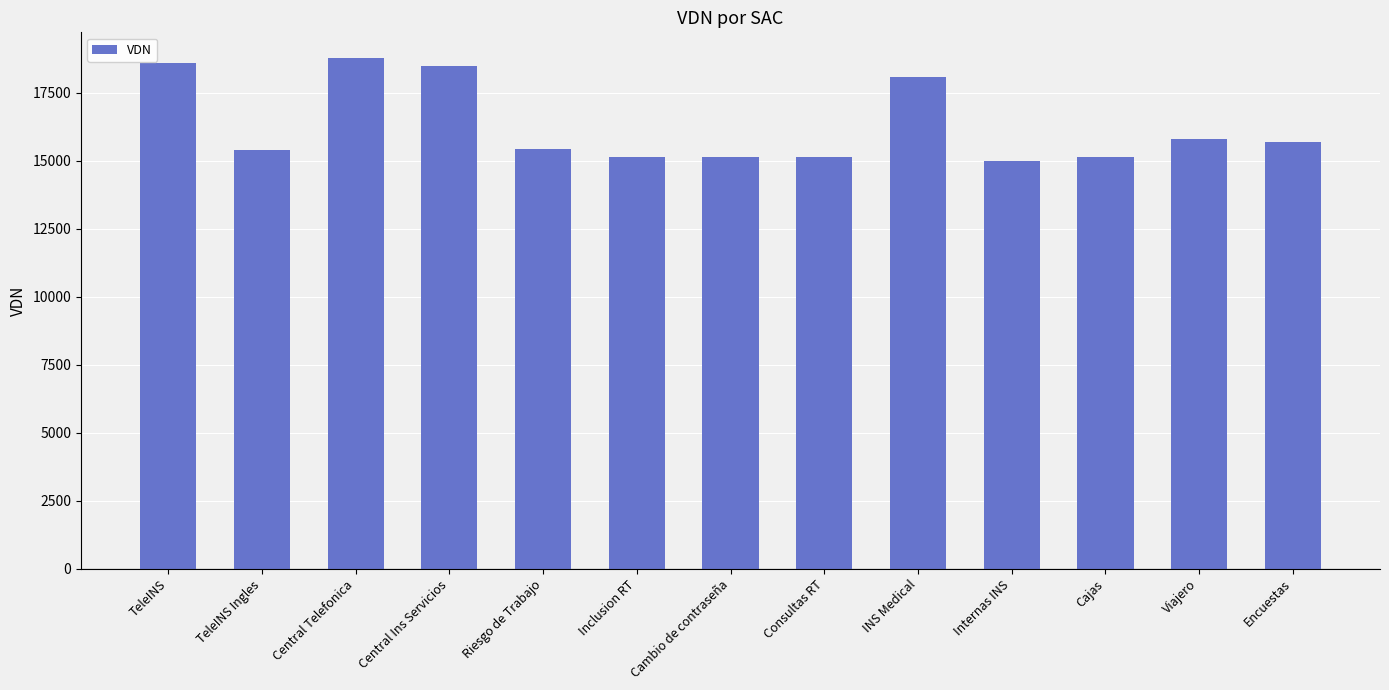

What is the label of the 10th bar from the left?

Internas INS